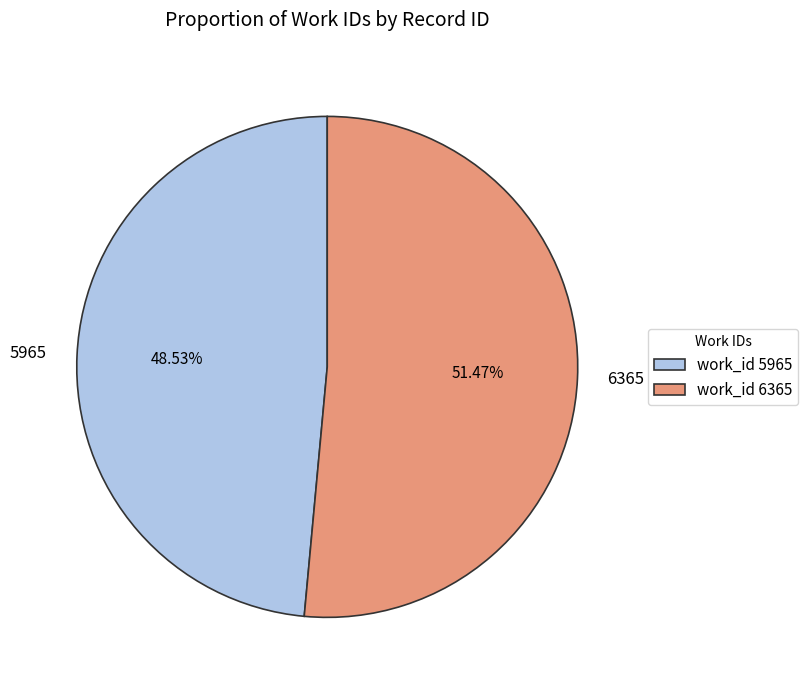

Which category has the biggest portion of the pie?

6365